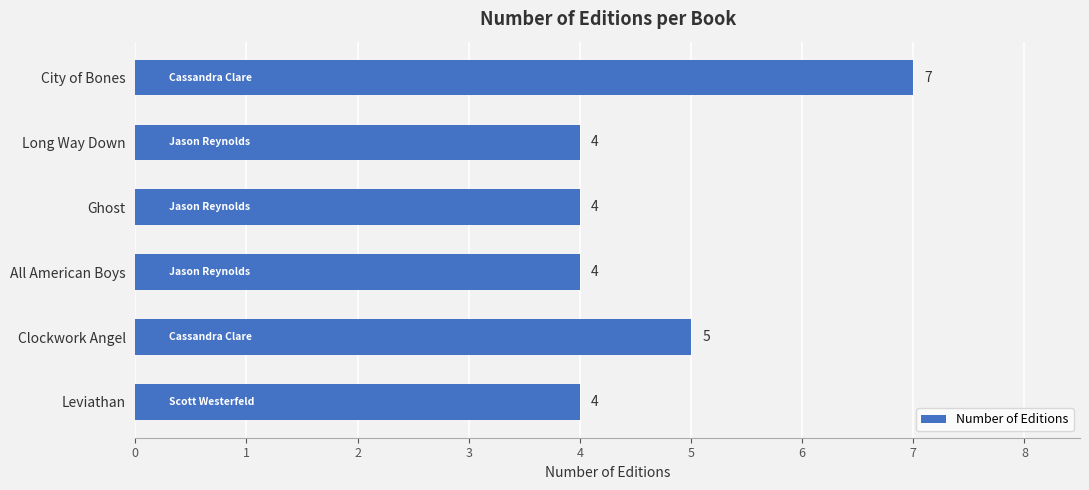

Does the chart contain any negative values?

No